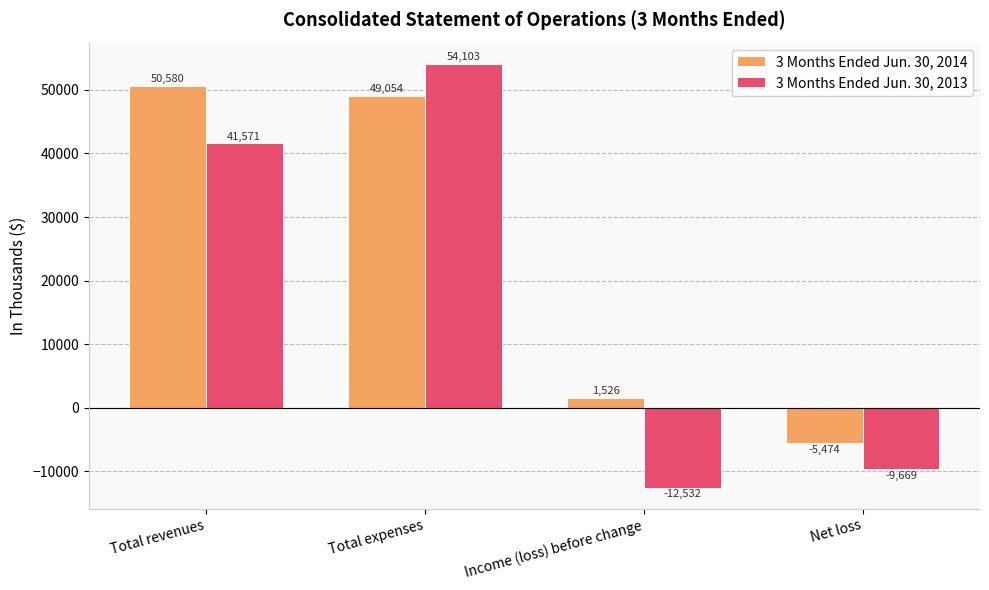

Reading left to right, extract all data points from this chart.

3 Months Ended Jun. 30, 2014: Total revenues=50580	Total expenses=49054	Income (loss) before change=1526	Net loss=-5474
3 Months Ended Jun. 30, 2013: Total revenues=41571	Total expenses=54103	Income (loss) before change=-12532	Net loss=-9669